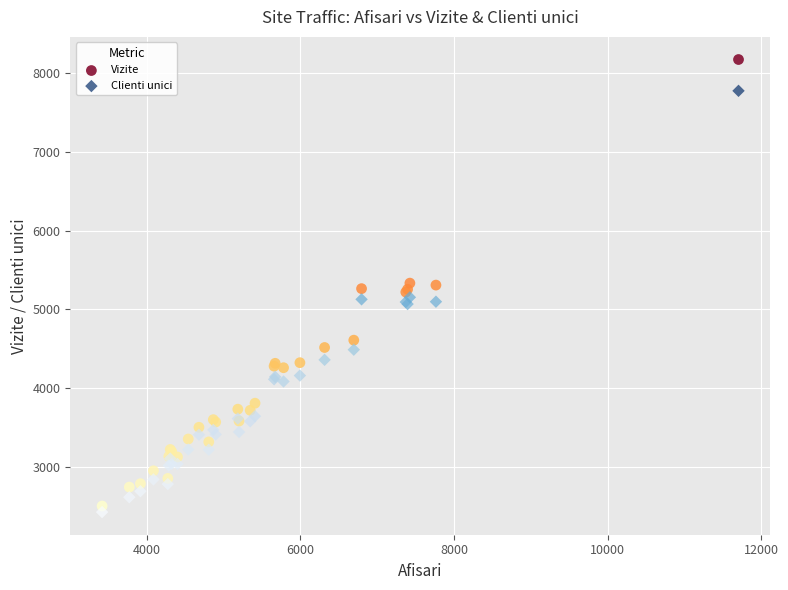

Which series has the largest Y range (max minus min)?

Vizite